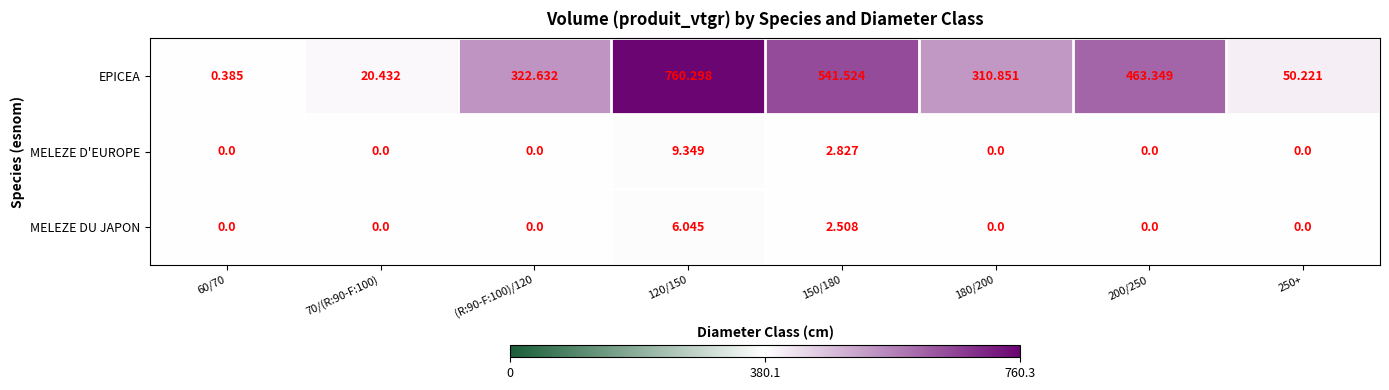

At how many categories does at least one series exceed 0?

8